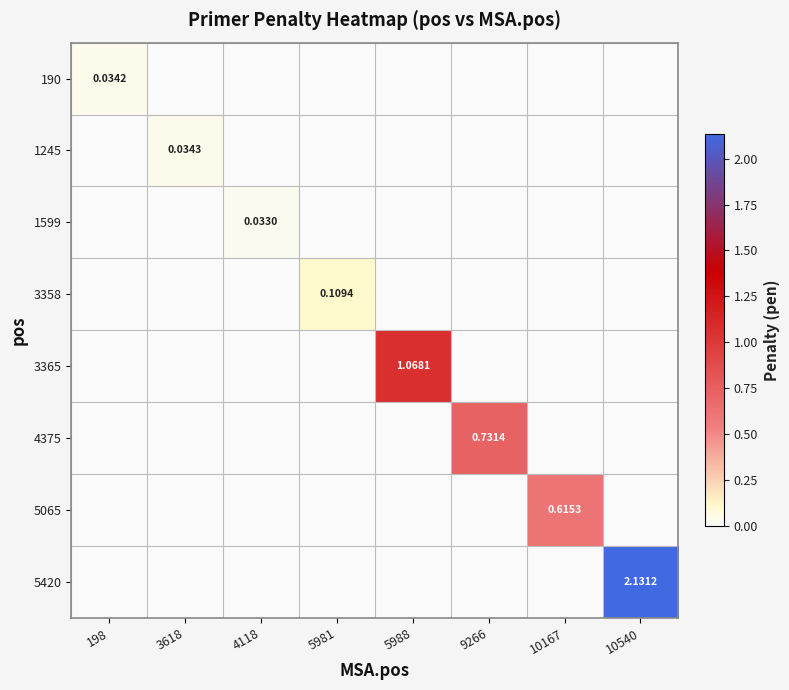

How many values in 3365 are above zero?

1